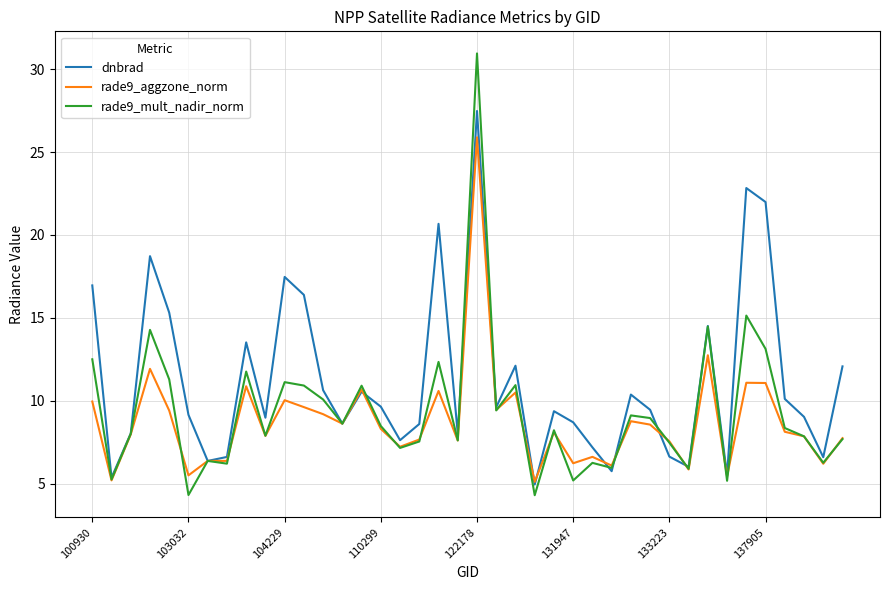

Rank the series by their maximum value, from highest to lowest.

rade9_mult_nadir_norm, dnbrad, rade9_aggzone_norm